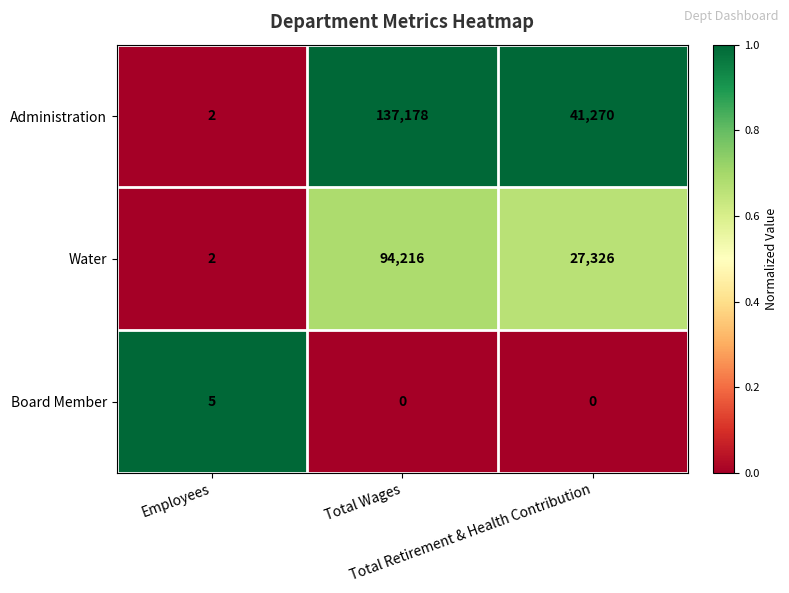

What is the sum of all Board Member values?

5